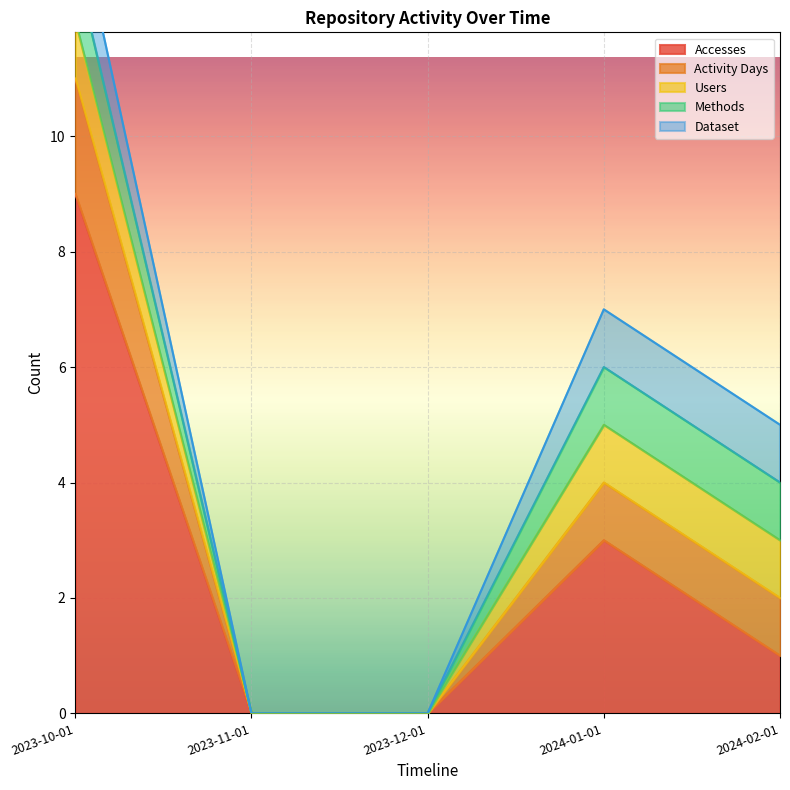

What is the value of the Activity Days point at the 1st from the left?

2